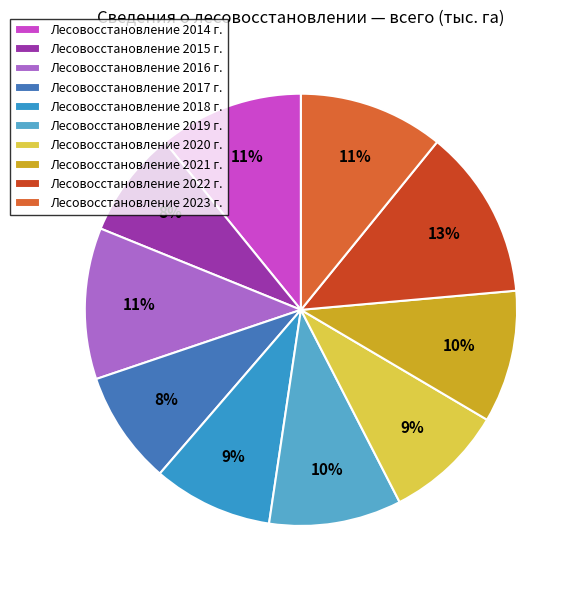

How many segments does this pie chart have?

10